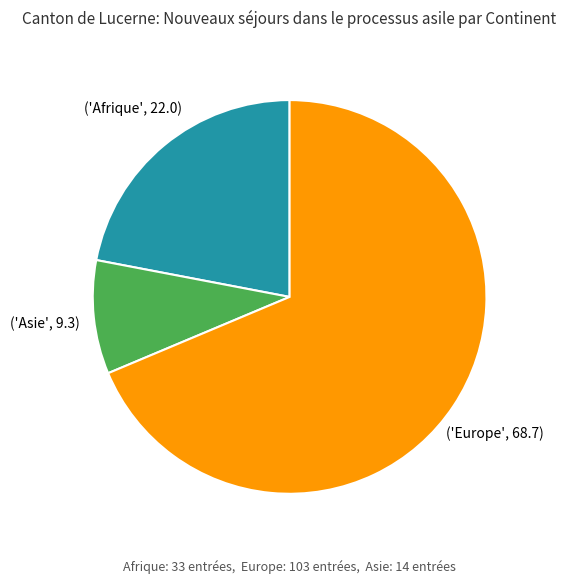

Is there a majority slice in this chart?

Yes